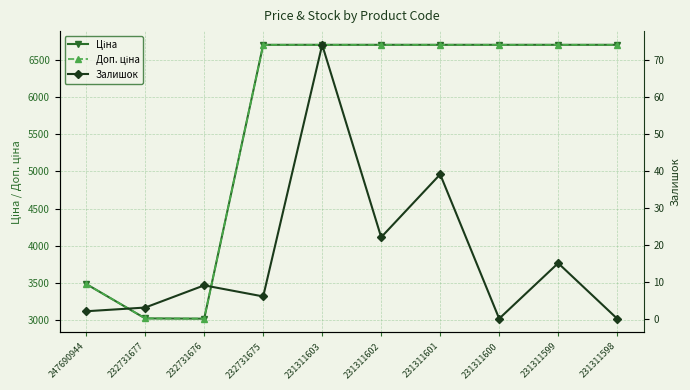

True or false: Ціна and Доп. ціна intersect in this chart.

False